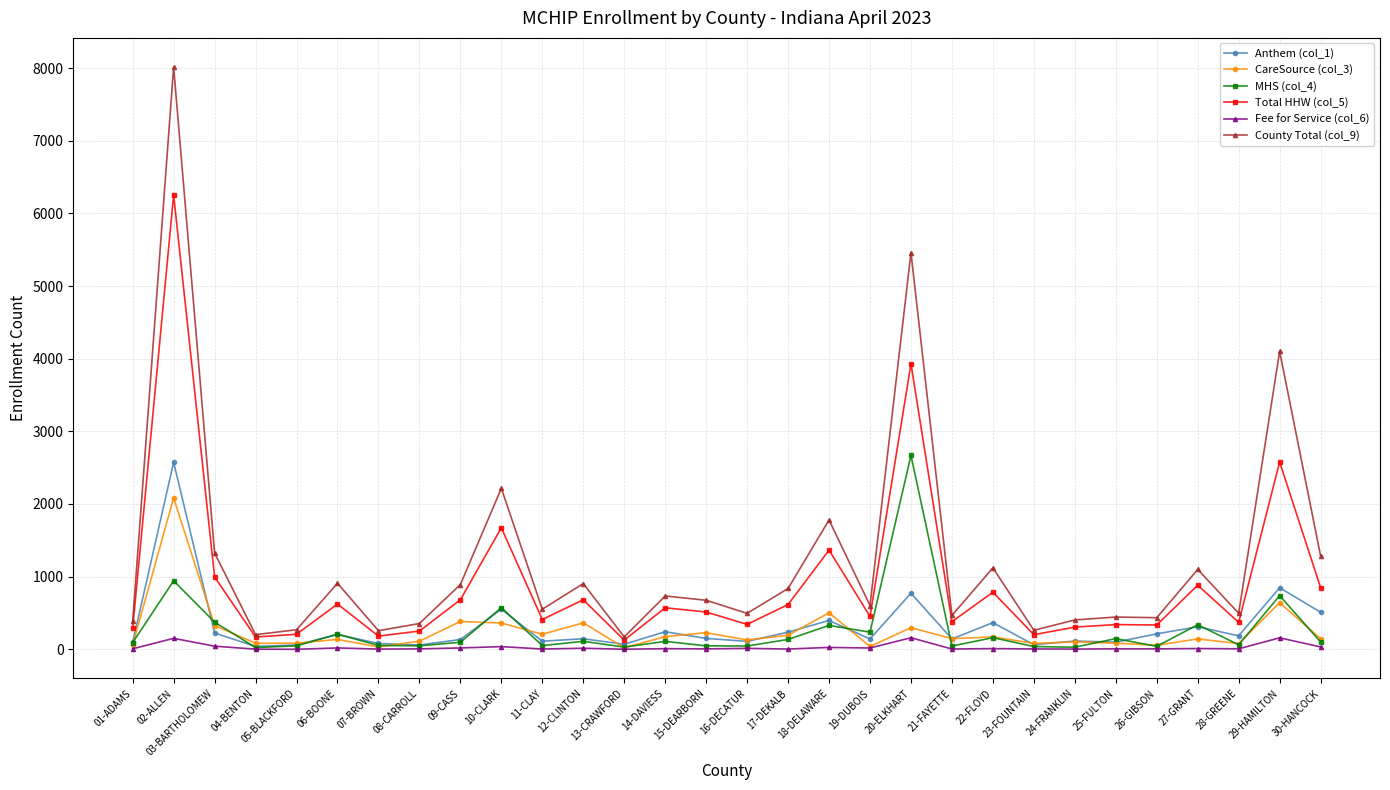

True or false: CareSource (col_3) and County Total (col_9) cross at least once.

False